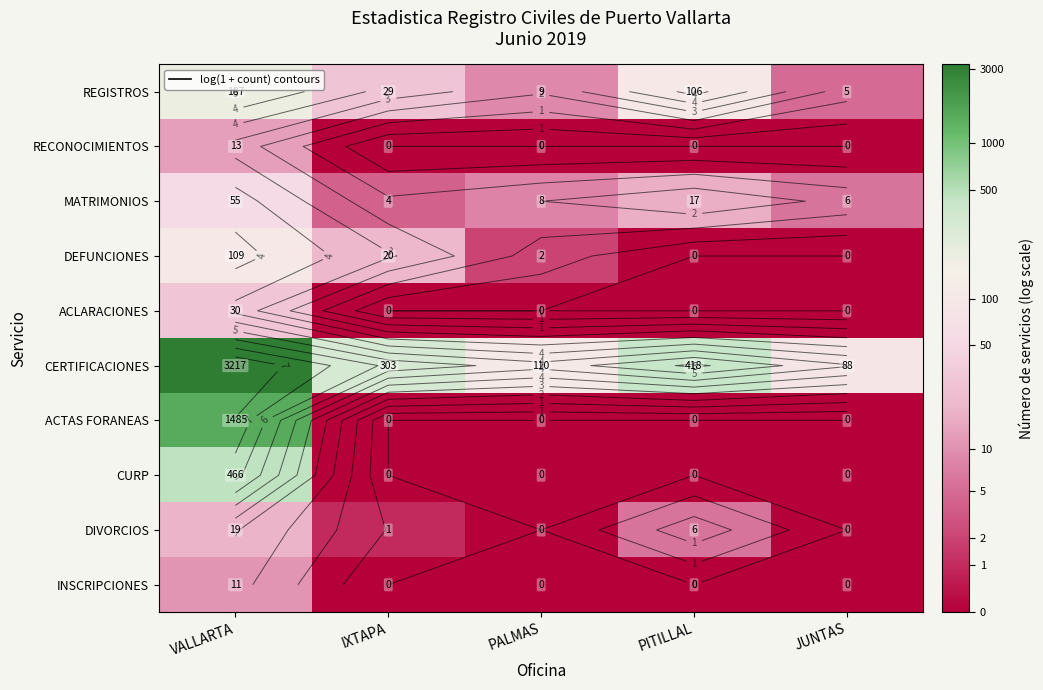

Which series has the largest total across all categories?

CERTIFICACIONES